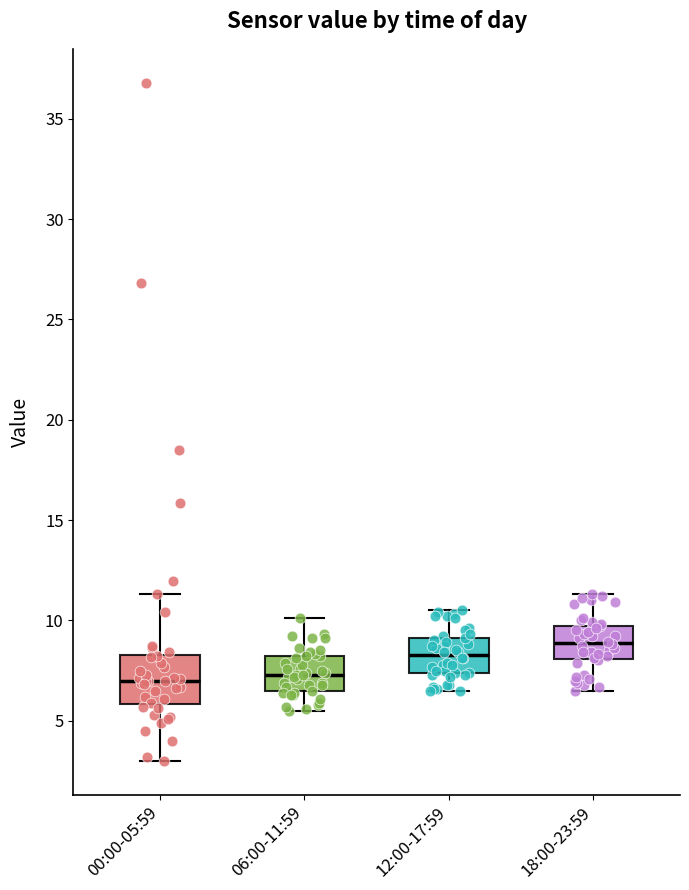

Comparing the boxes themselves (not the whiskers), which one is the tallest?

00:00-05:59